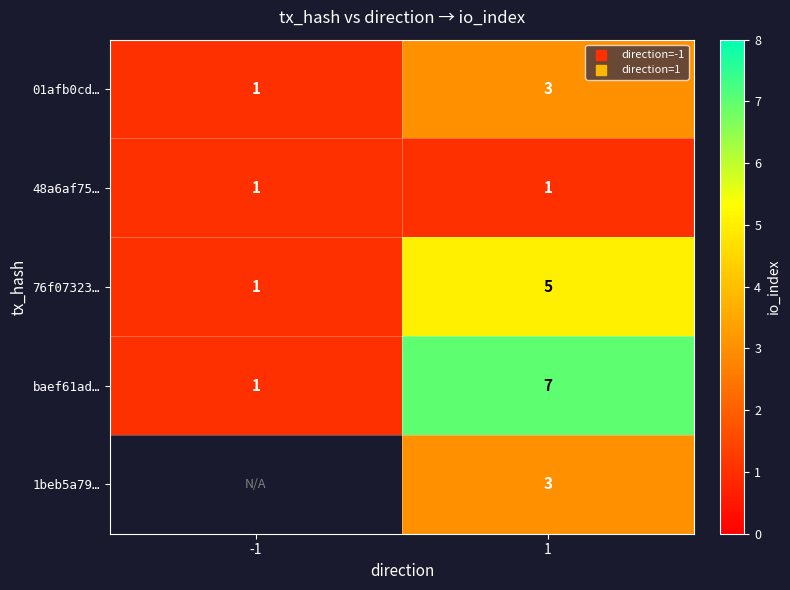

What is the total value across all series at 1?

19